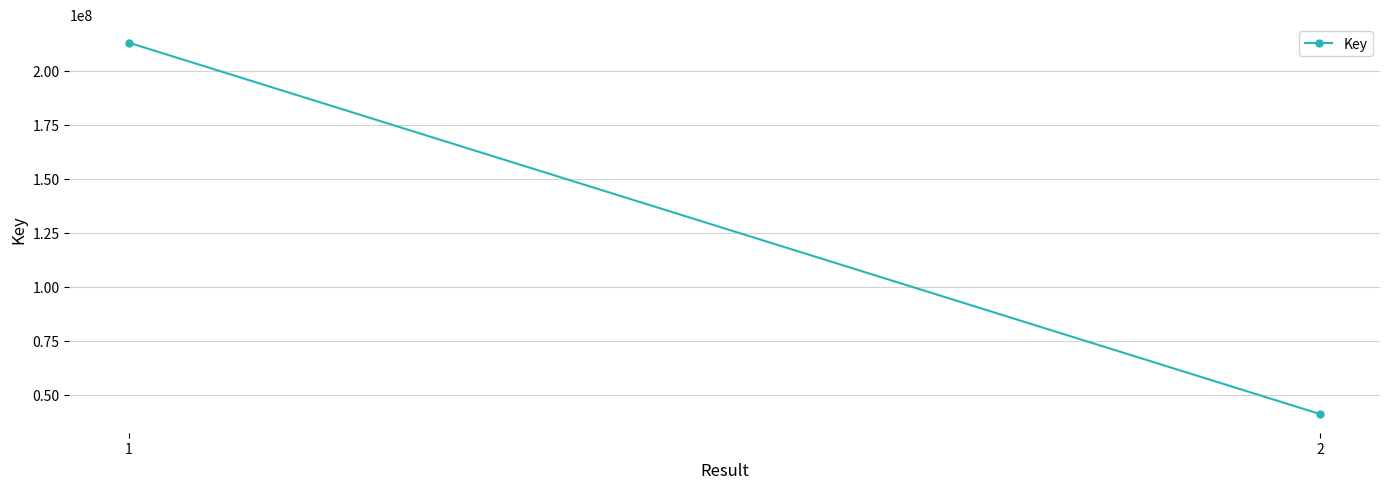

Reading right to left, what are all the values shown in this chart?

2=41127391	1=213056955